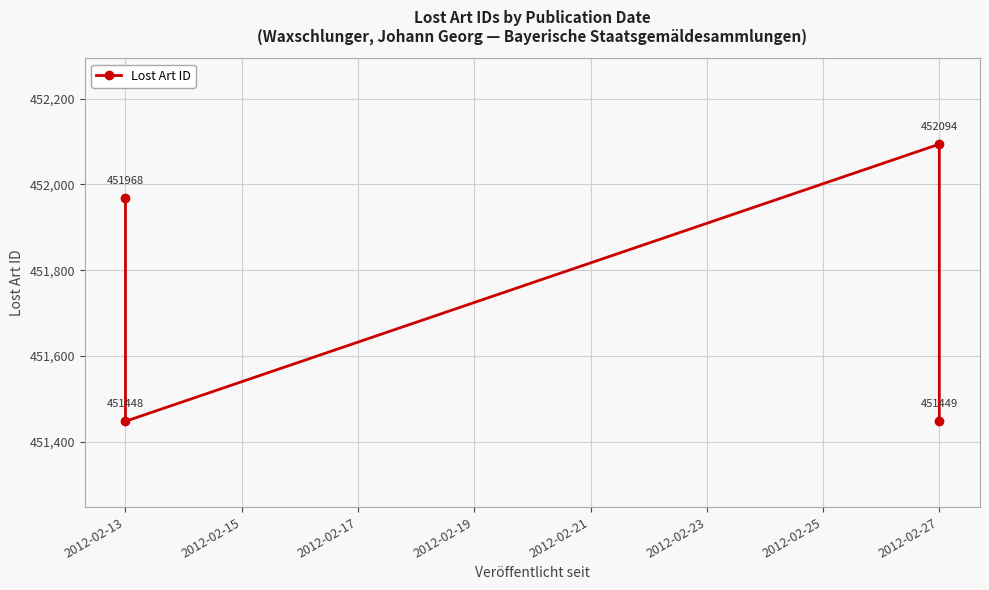

Reading left to right, list all the values displayed in this chart.

451968	451448	452094	451449